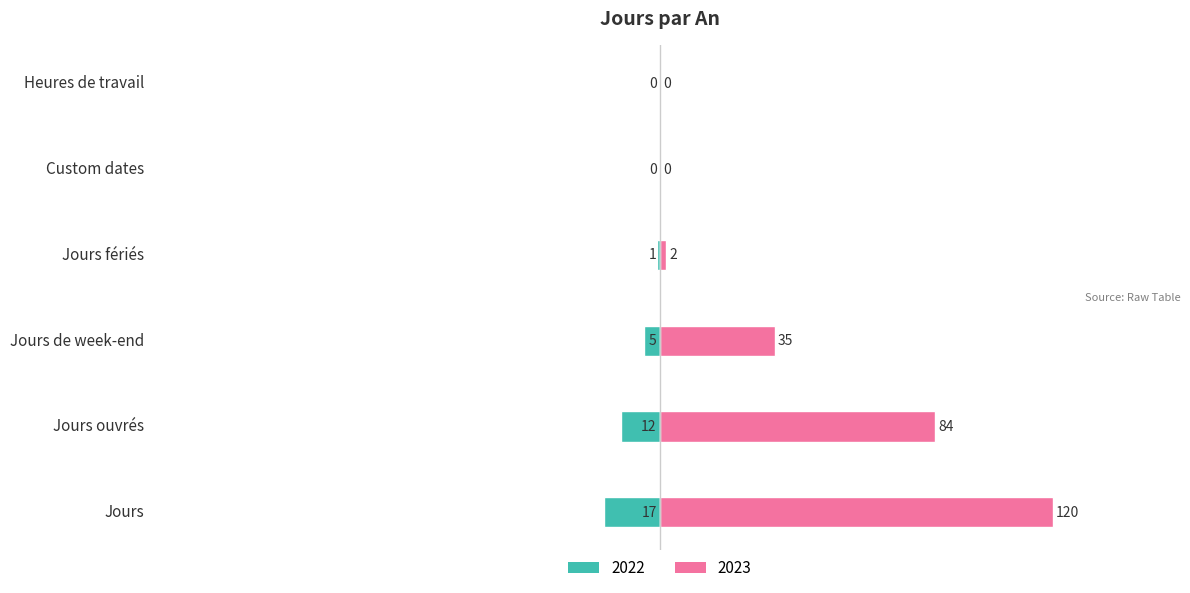

Rank the series at 2023 from lowest to highest value.

Custom dates, Heures de travail, Jours fériés, Jours de week-end, Jours ouvrés, Jours